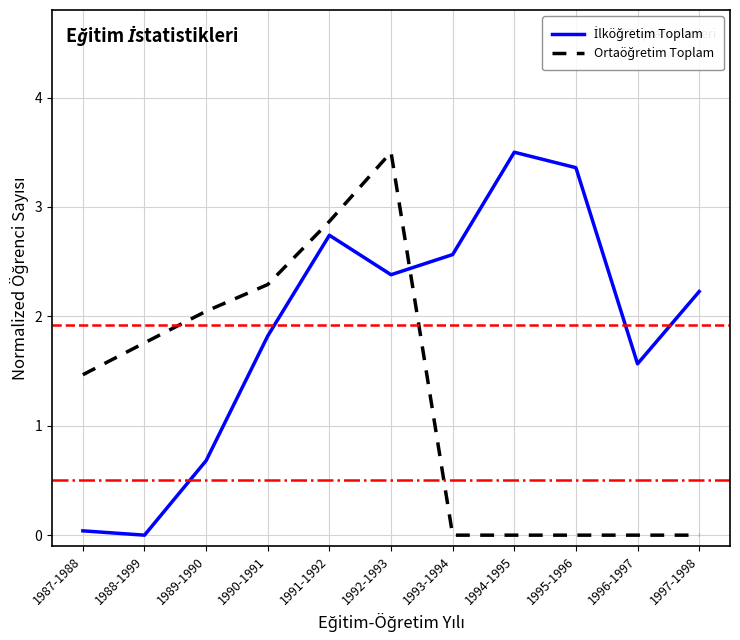

True or false: Ortaöğretim Toplam and İlköğretim Toplam intersect in this chart.

True